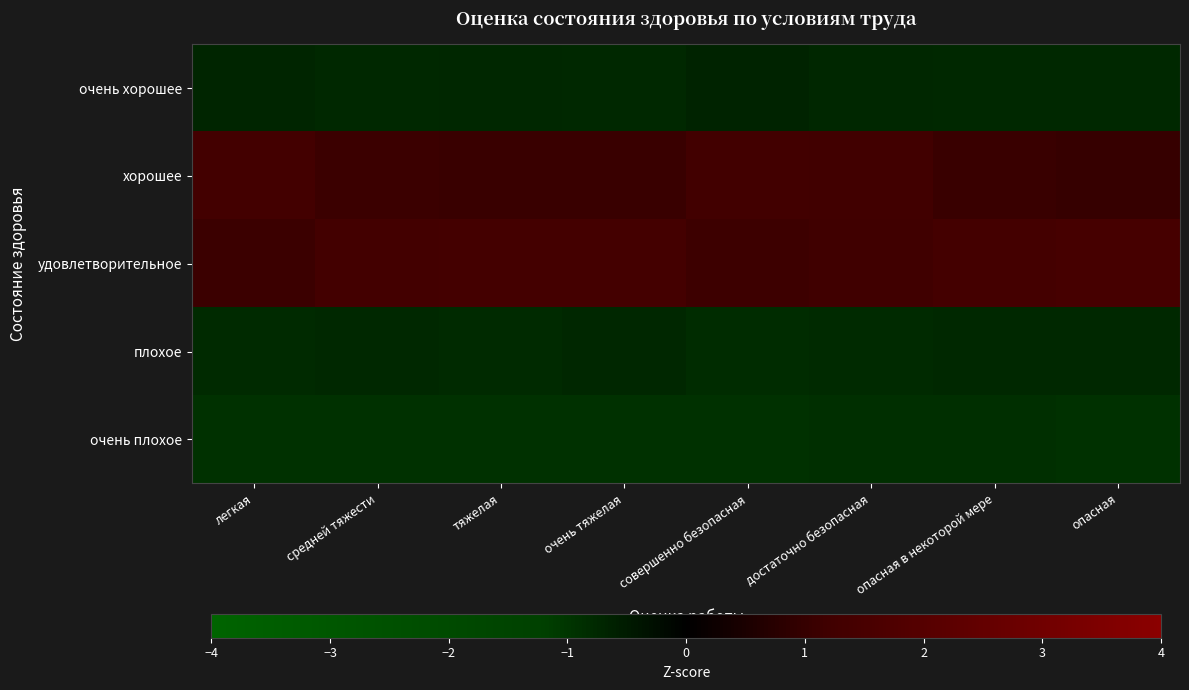

At which category is the sum across all series the highest?

очень тяжелая